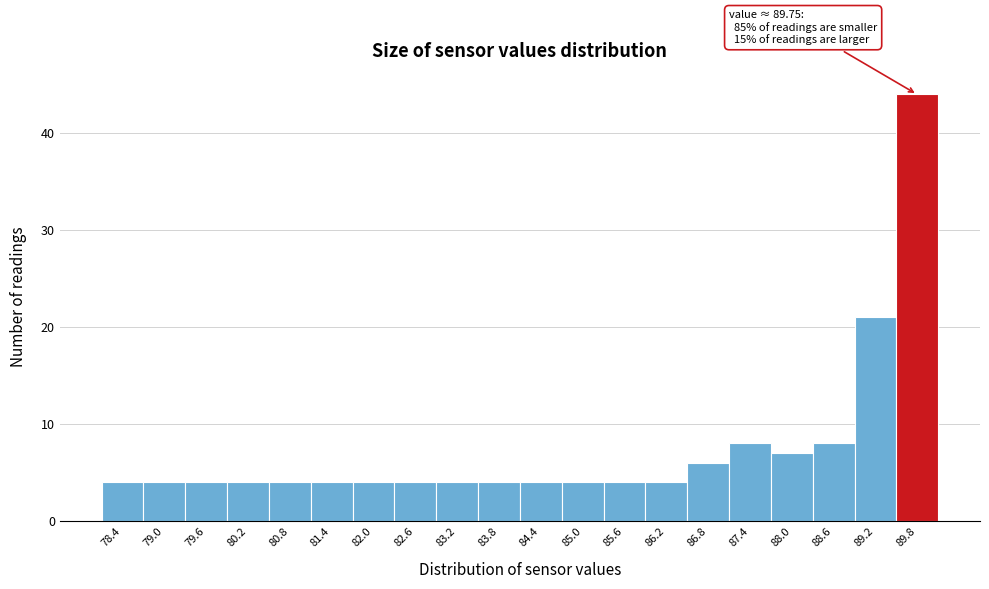

Over which range of the x-axis is the bar tallest?

89.5 to 90.1